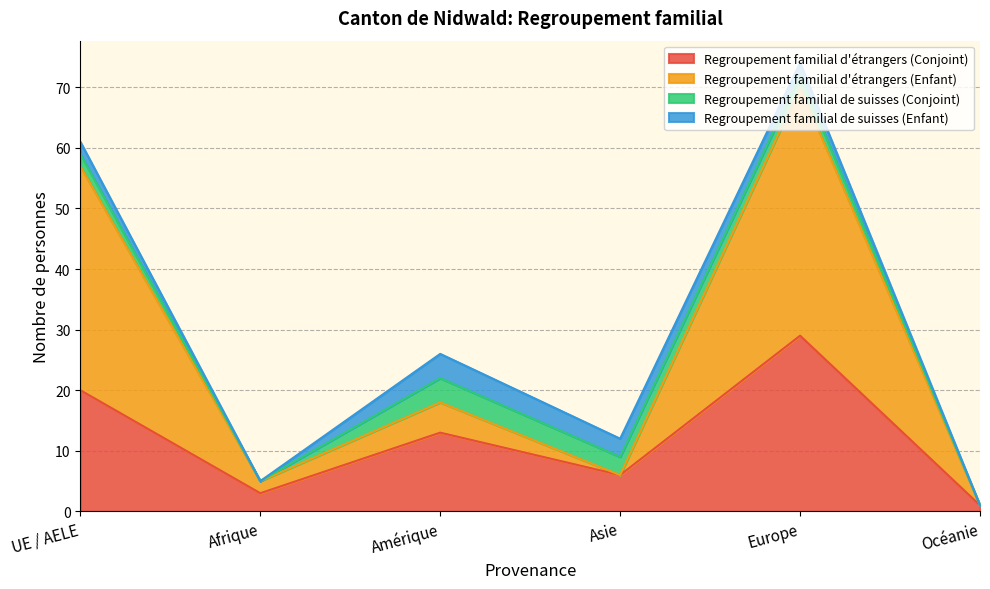

Does the chart display data point markers on the line(s)?

No